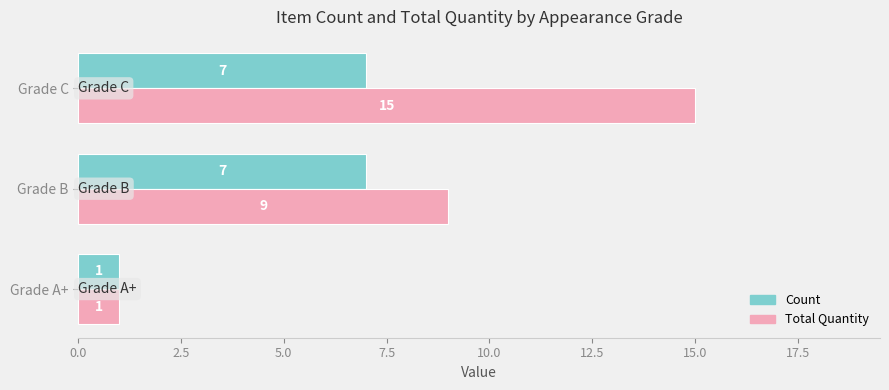

Which category has the highest value in the Total Quantity series?

Grade C